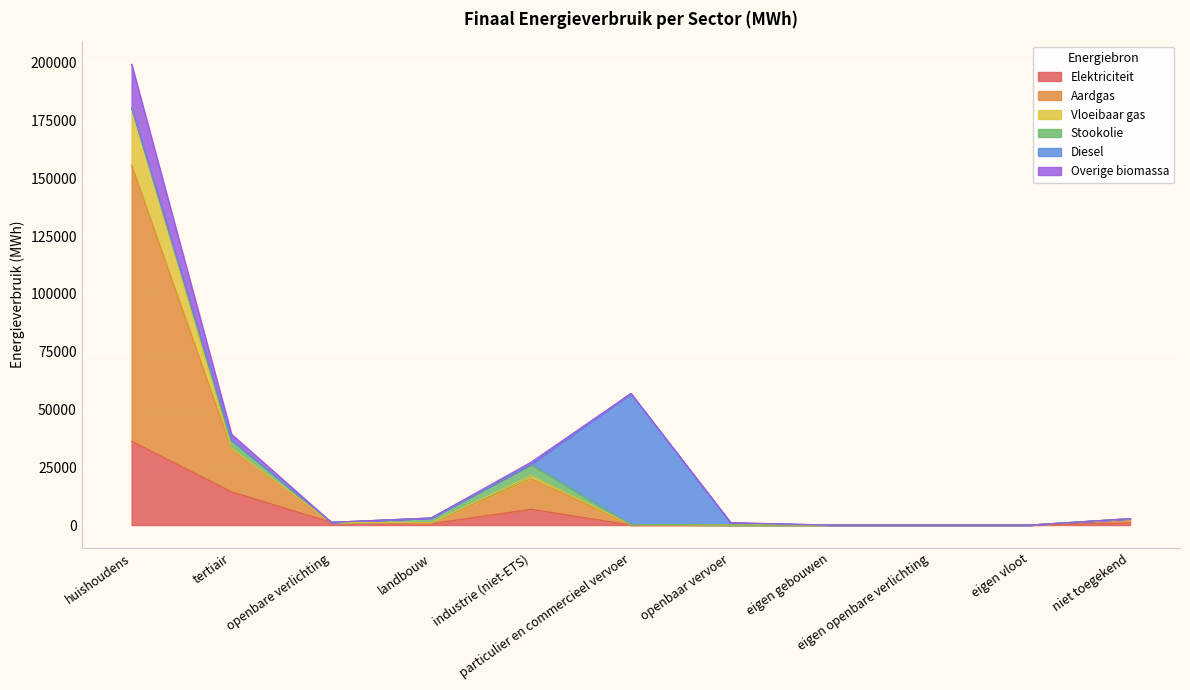

At eigen vloot, list the series in order from smallest to largest.

Elektriciteit, Aardgas, Overige biomassa